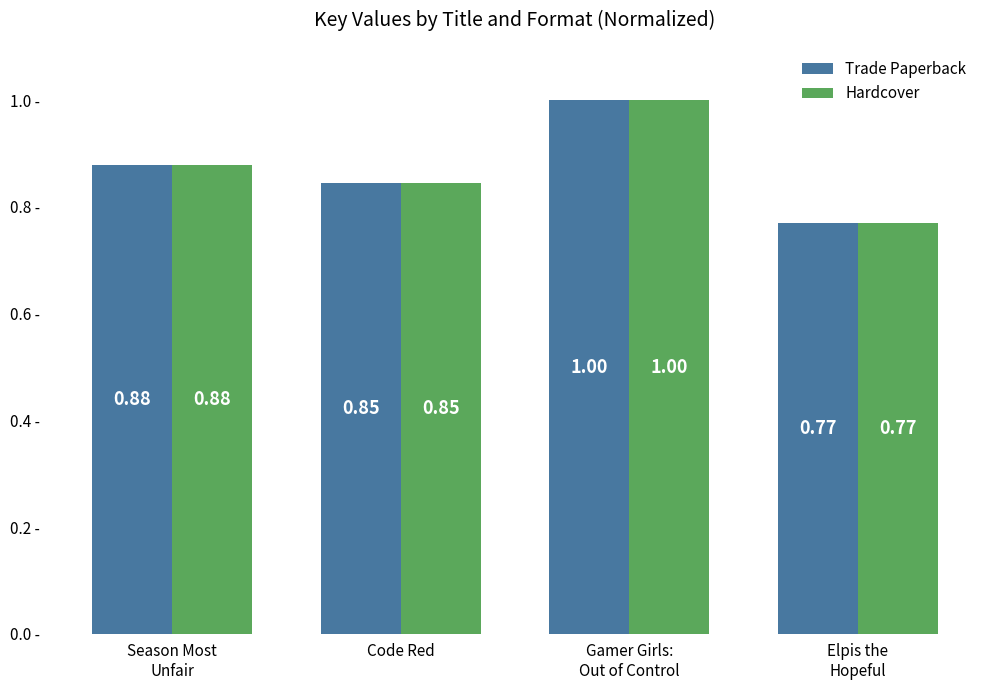

What is the sum of the Hardcover values at Season Most
Unfair and Gamer Girls:
Out of Control?

1.9